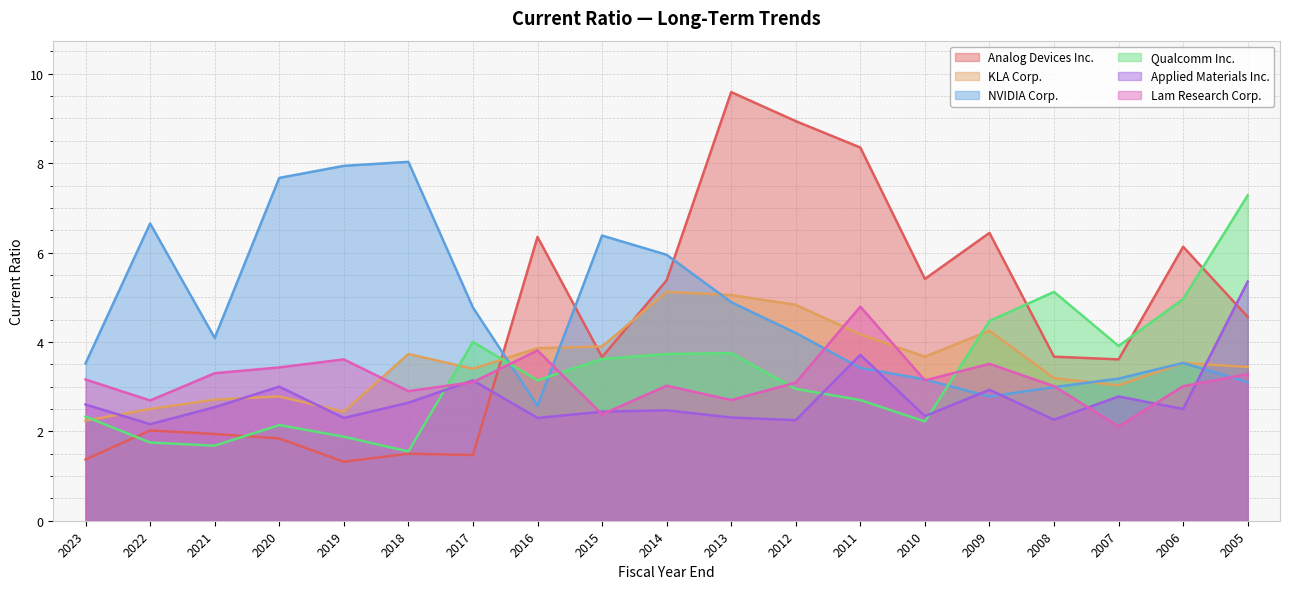

What is the greatest value displayed?

9.6